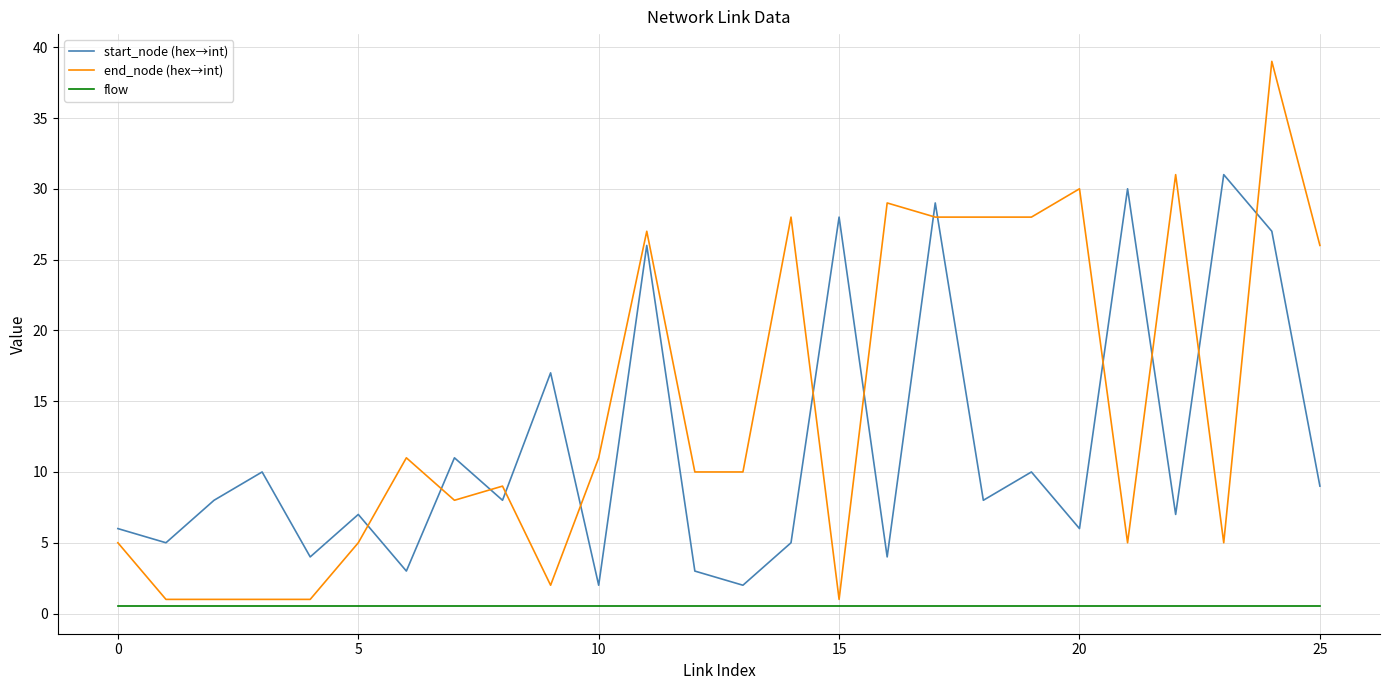

Which series has the largest total across all categories?

end_node (hex→int)